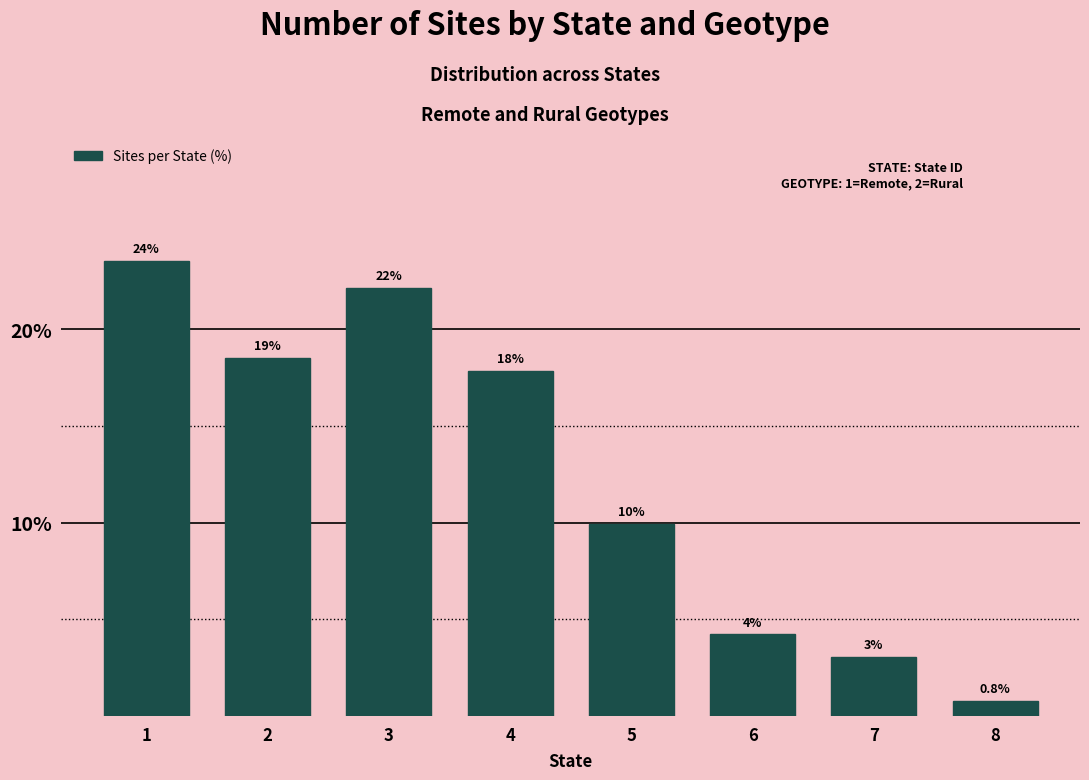

Does the chart contain any negative values?

No